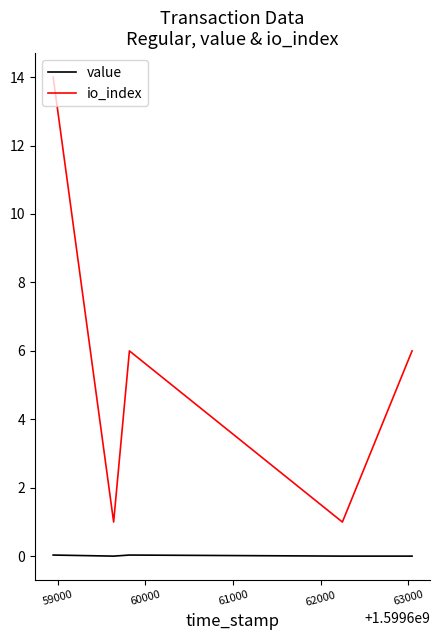

True or false: value has more than 2 interior local peaks.

False